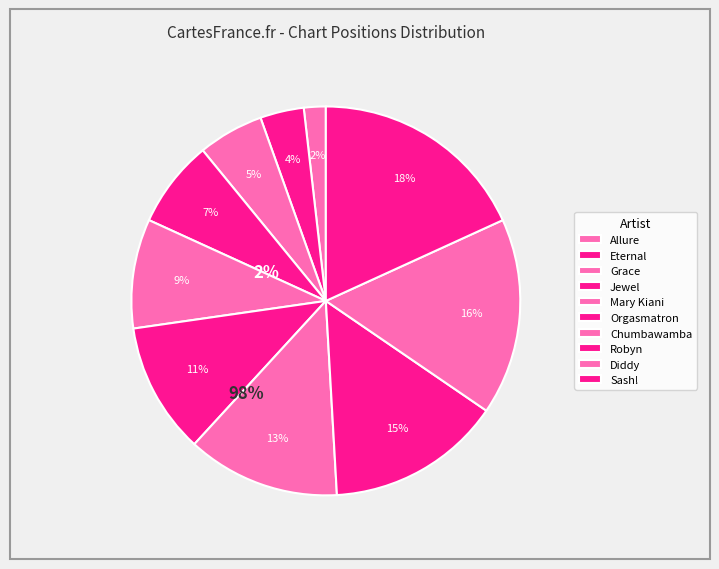

Is Sash! the majority of the pie?

No